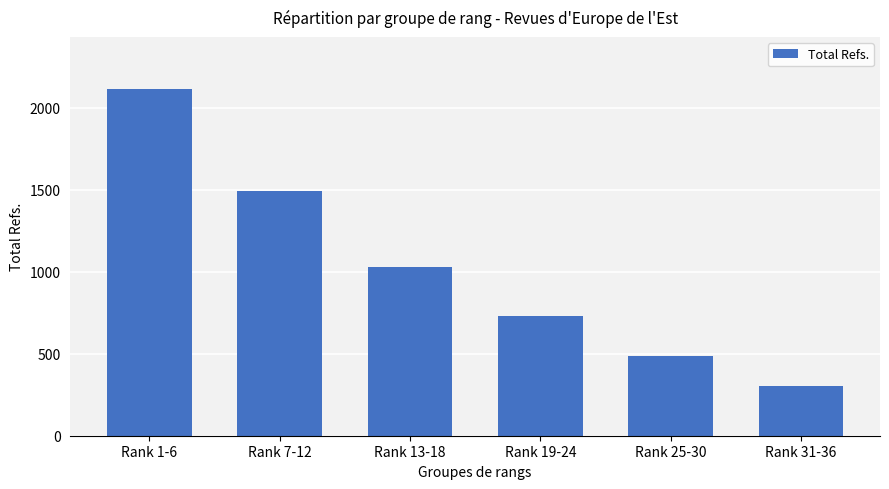

Are the bars grouped side by side (vs. stacked)?

No